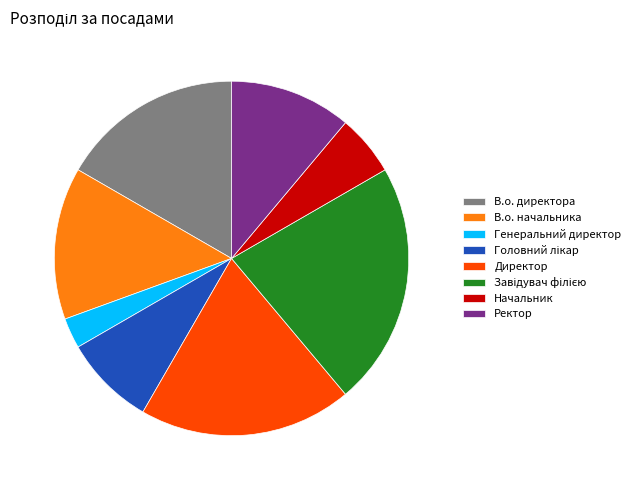

Which slice is the smallest?

Генеральний директор